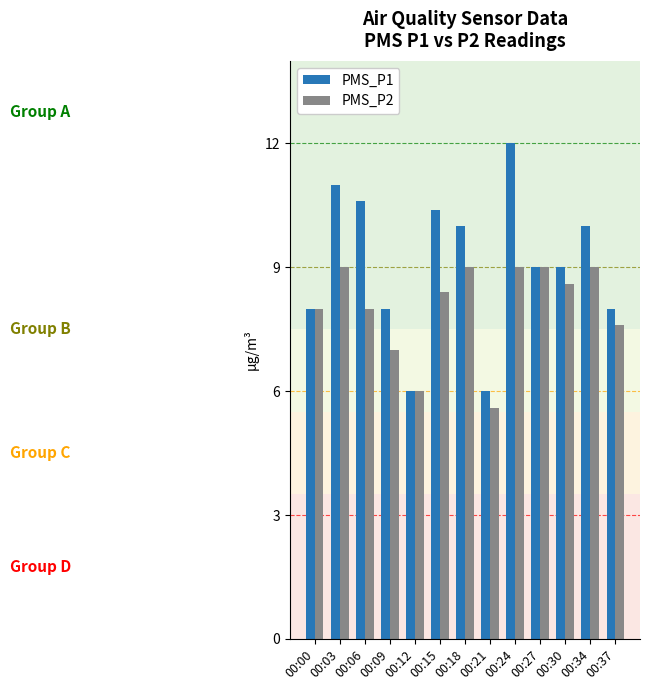

What is the minimum value shown in the chart?

5.6